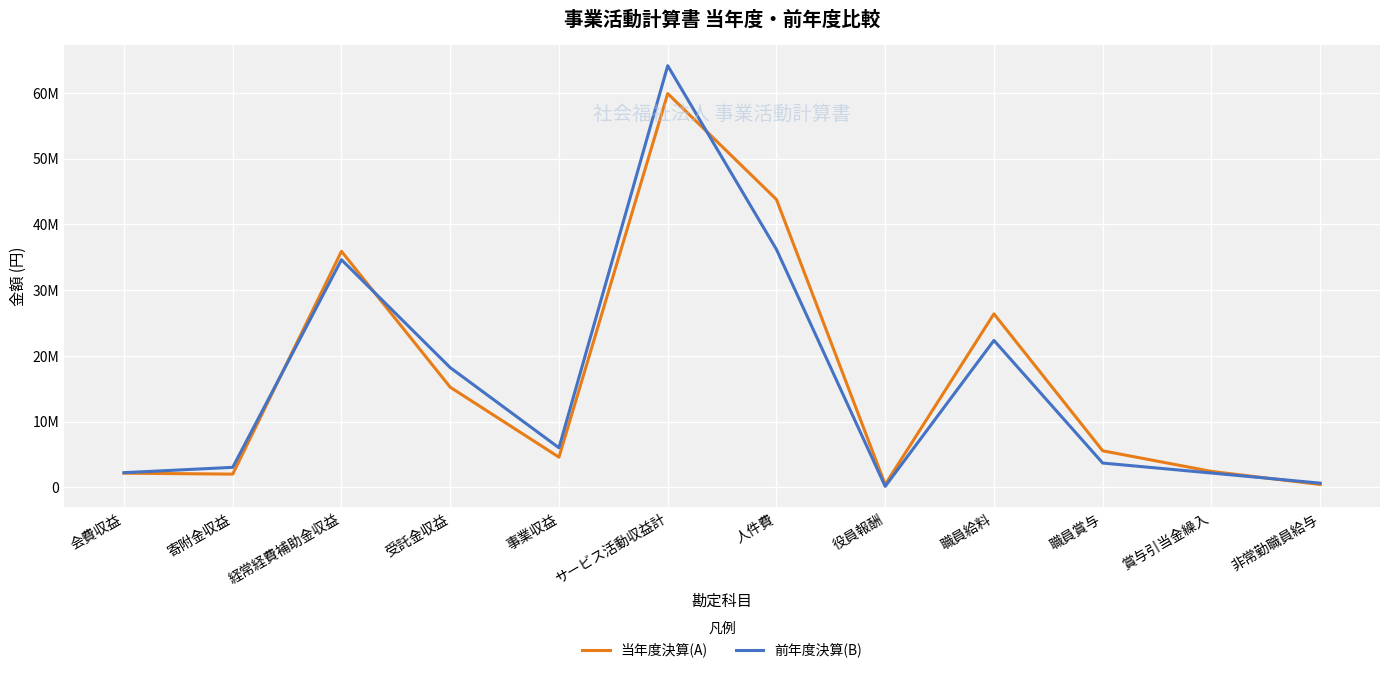

At how many categories does at least one series exceed 18650421?

4